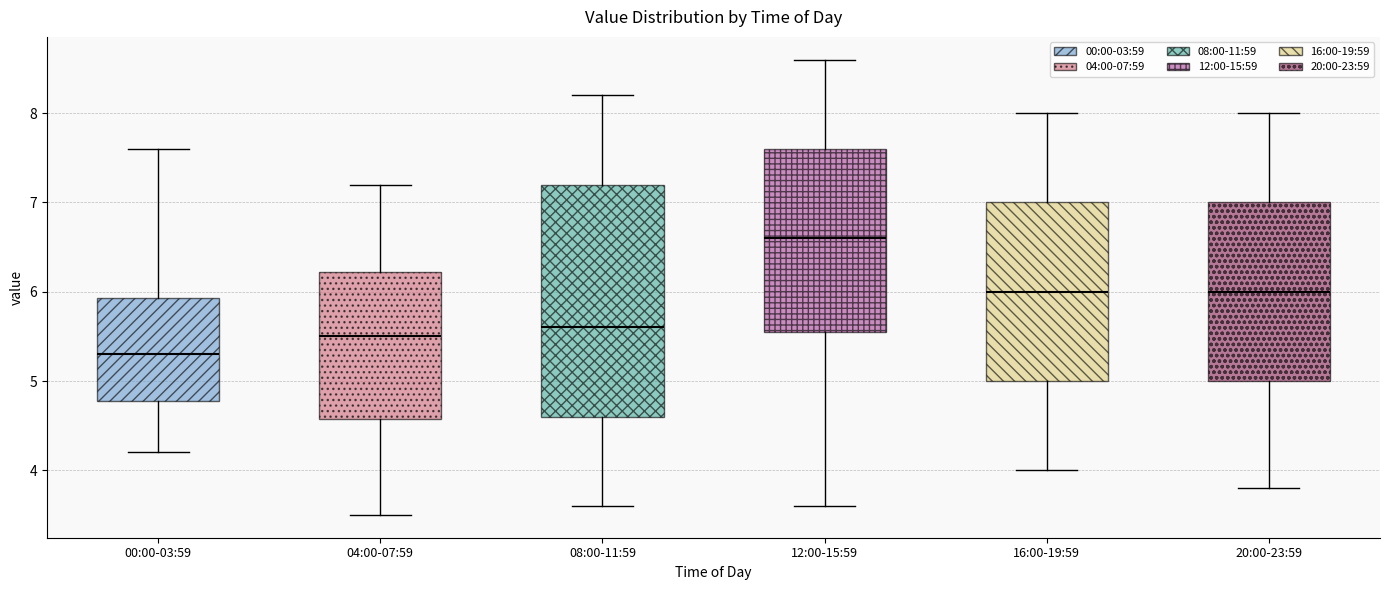

Where is the lower edge of the box for 00:00-03:59 on the y-axis? The values are not printed on the chart, so give them approximately, as read against the axis.

4.8